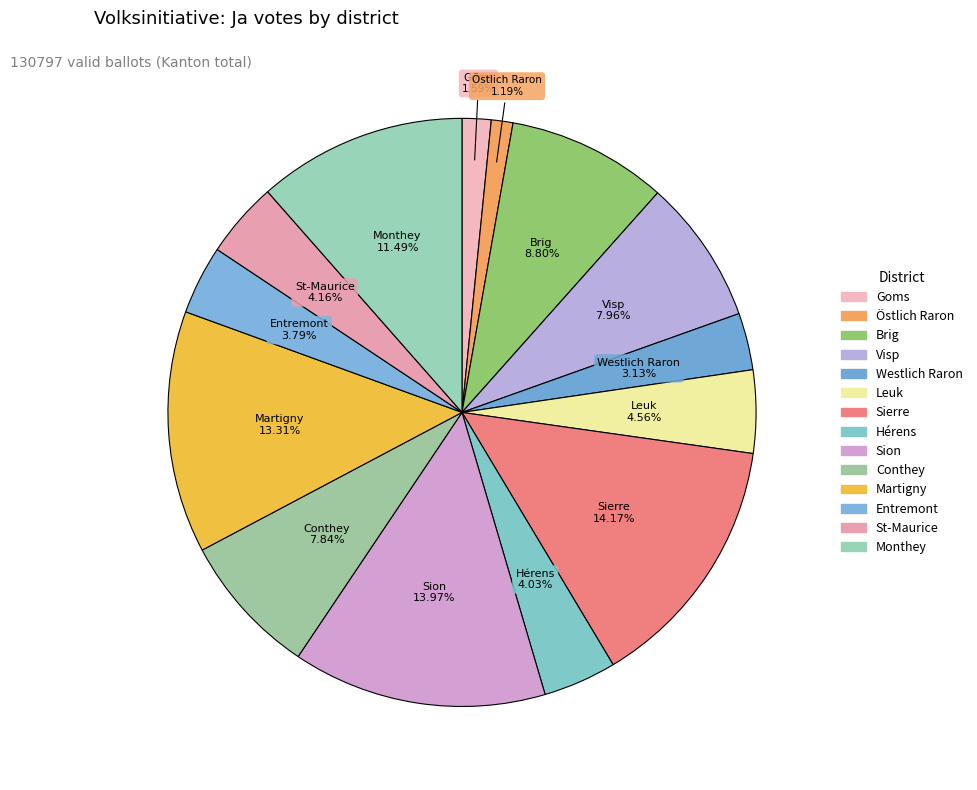

Is it true that Sion is 14% of the pie?

True